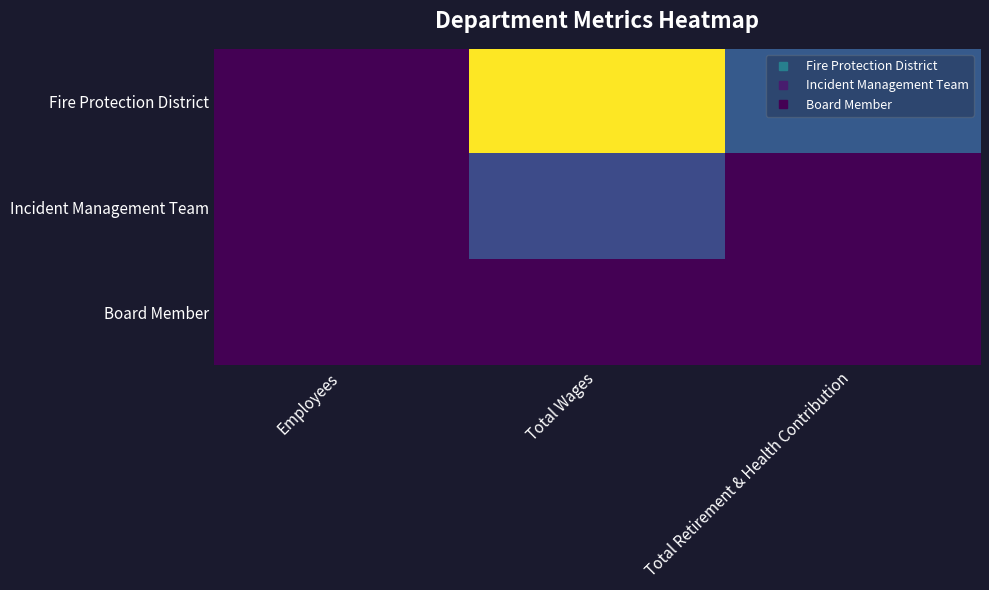

At Employees, list the series in order from largest to smallest.

Fire Protection District, Incident Management Team, Board Member